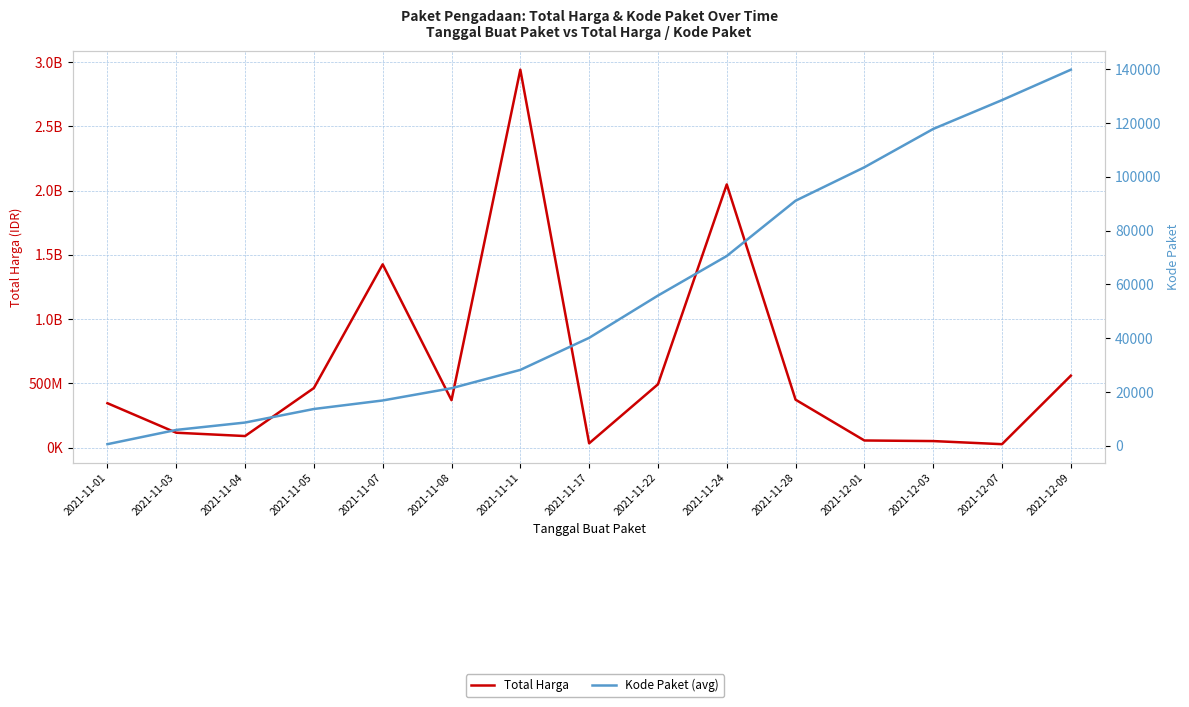

What is the label of the 8th point from the left?

2021-11-17